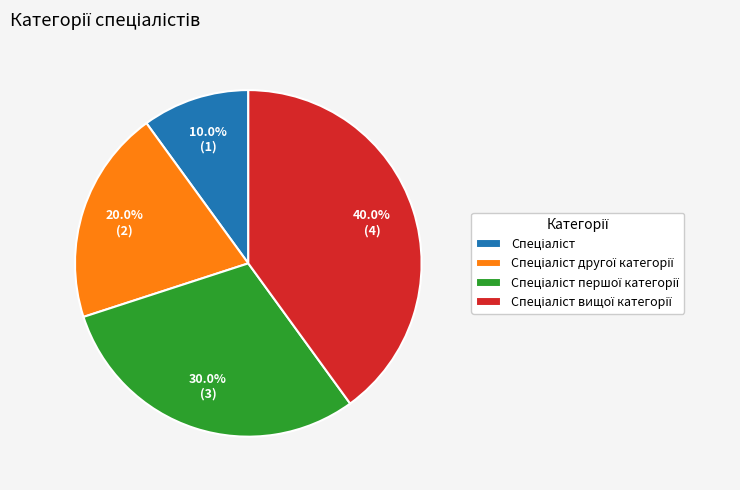

To the nearest percent, what is the average slice percentage?

25%